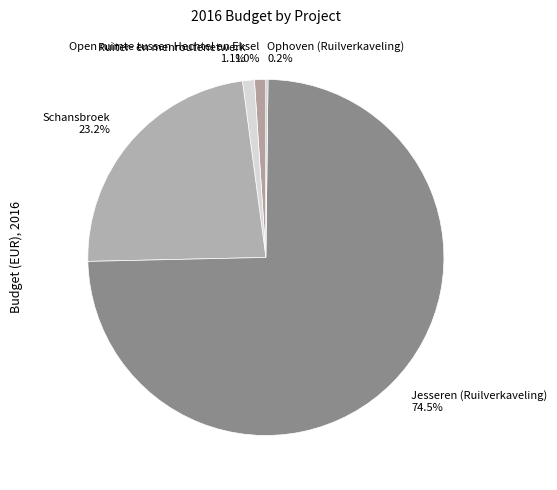

Which has a higher value, Schansbroek or Open ruimte tussen Hechtel en Eksel?

Schansbroek